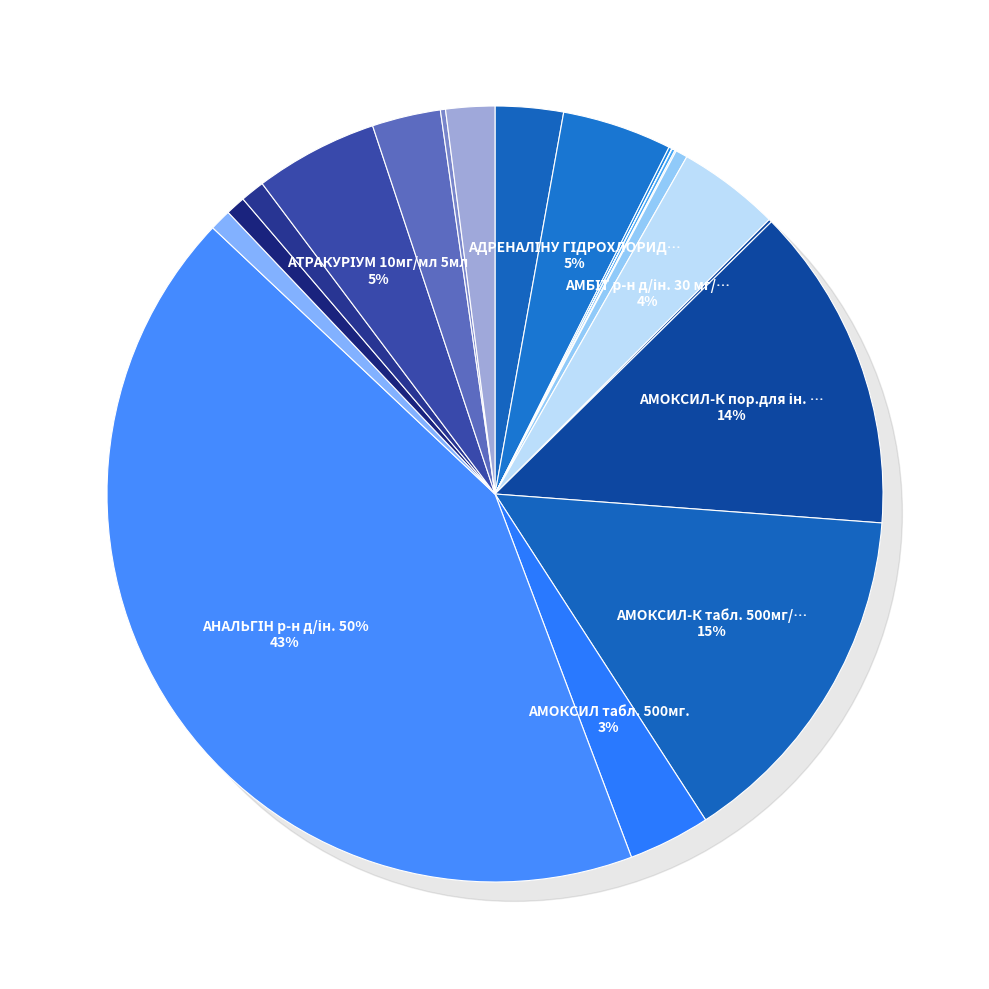

What percentage is the АМБІТ р-н д/ін. 30 мг/мл slice, to the nearest percent?

4%